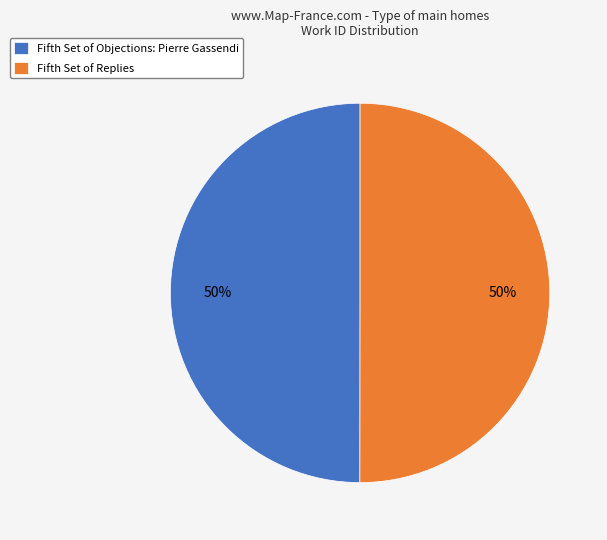

Is it true that Fifth Set of Objections: Pierre Gassendi is 50% of the pie?

True